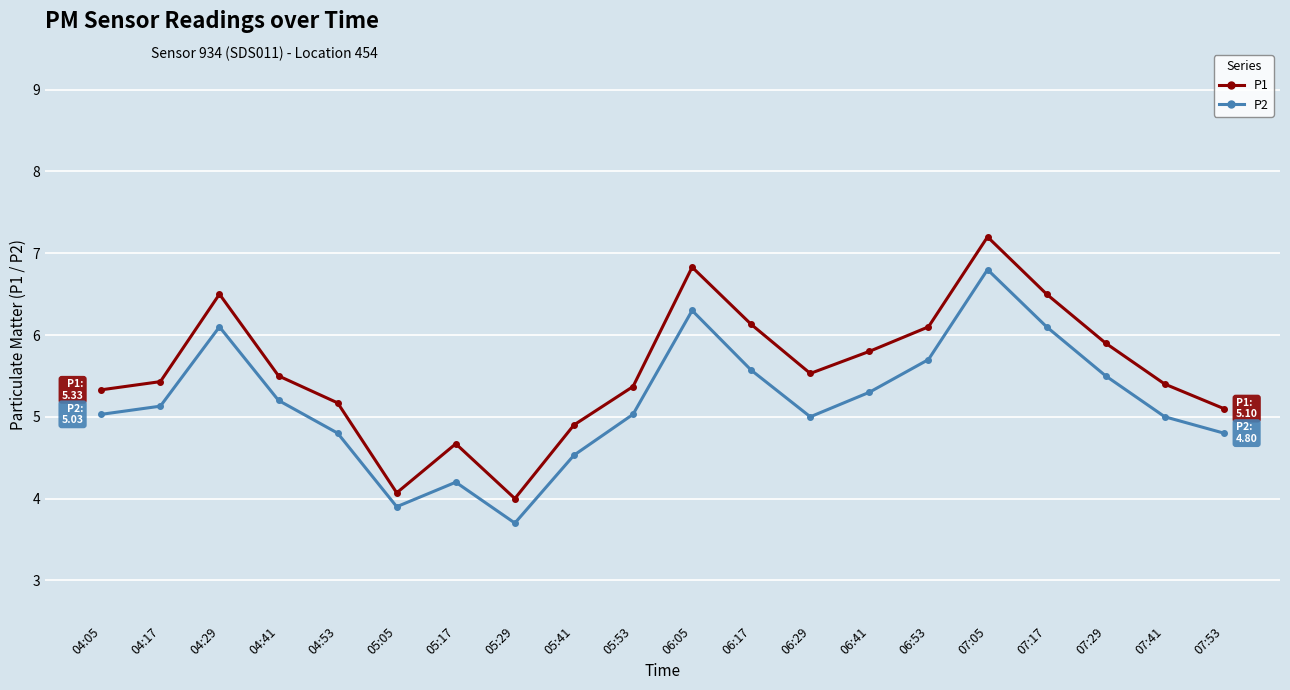

At how many categories does at least one series exceed 6?

6